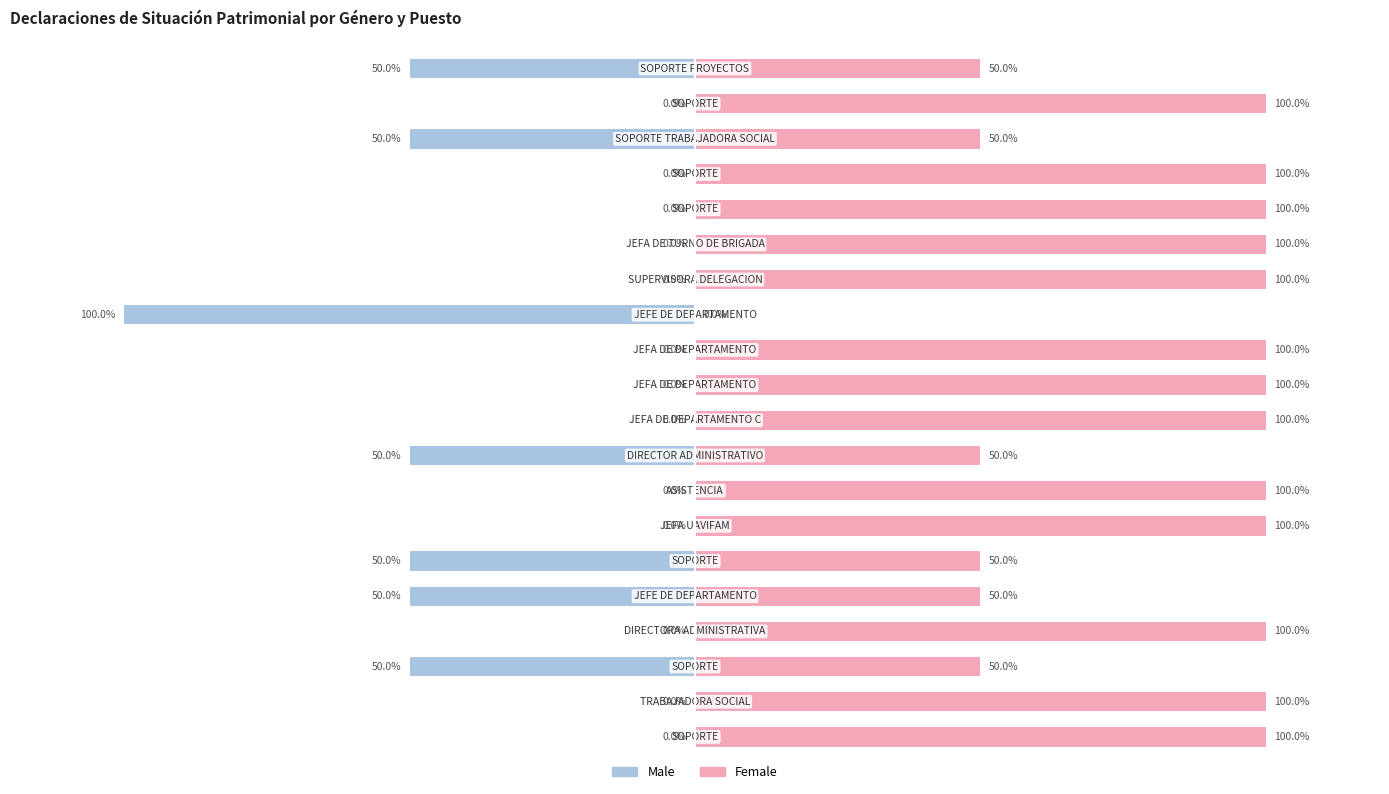

How many bars are there in total?

40